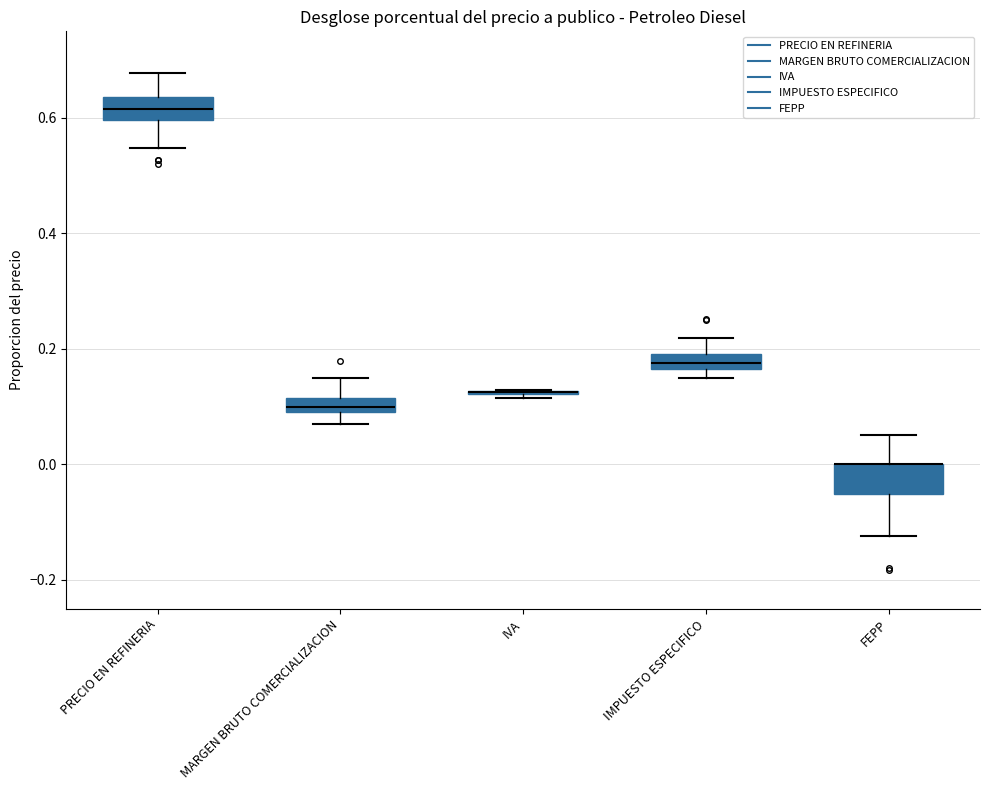

Where does the upper whisker of the box for PRECIO EN REFINERIA end on the y-axis? The values are not printed on the chart, so give them approximately, as read against the axis.

0.68